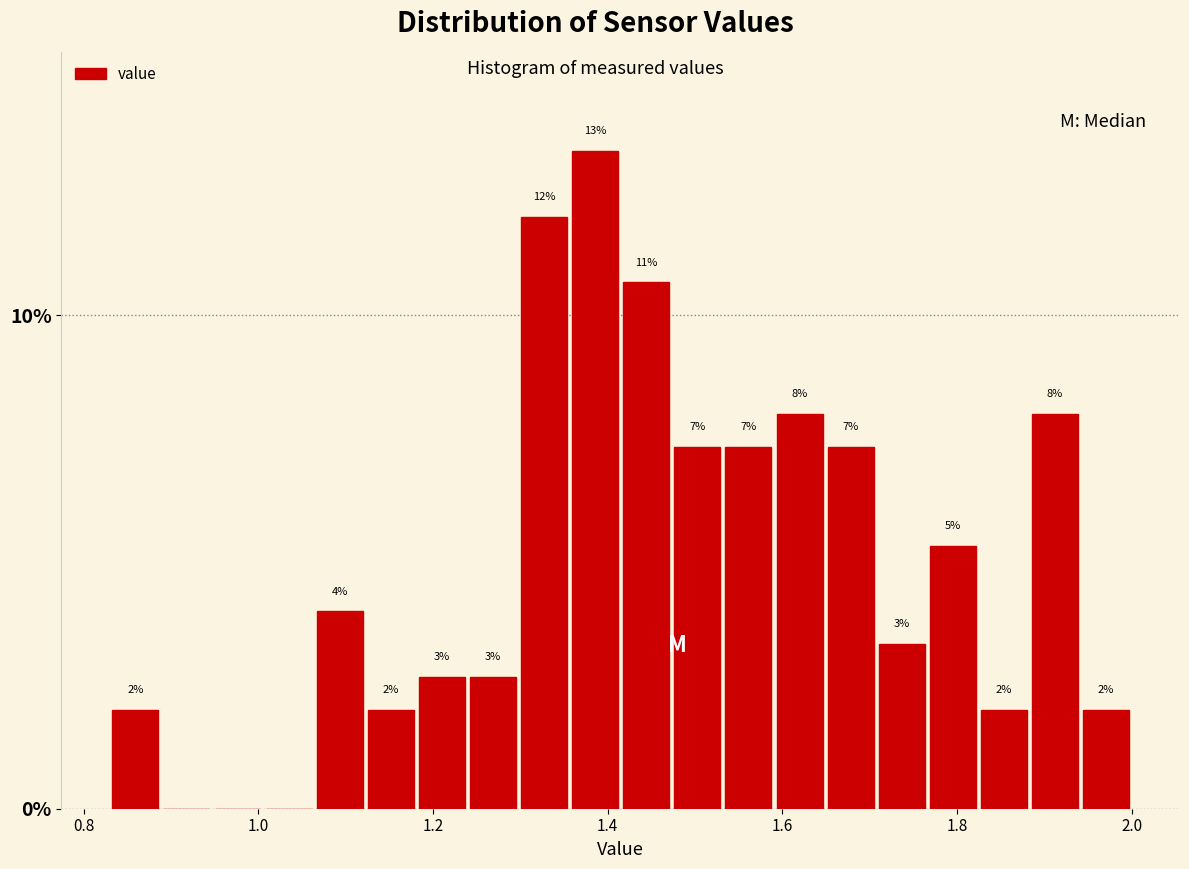

Read against the x-axis, roughly where is the centre of the tallest bar?

1.38